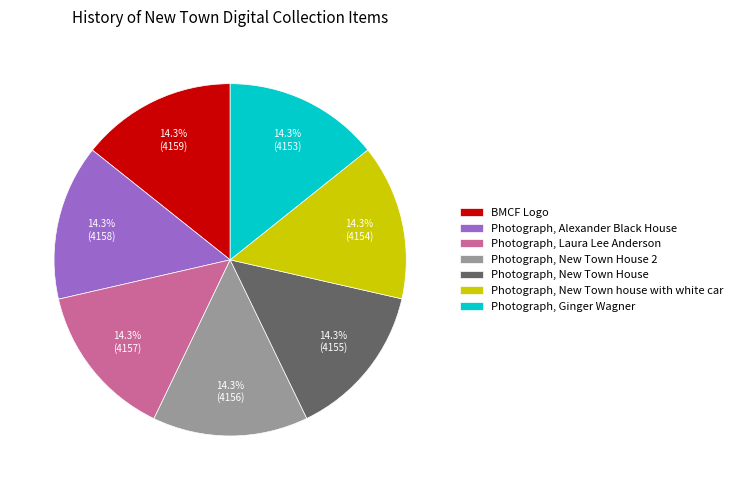

Do Photograph, New Town House 2 and Photograph, Alexander Black House together represent more than half of the pie?

No